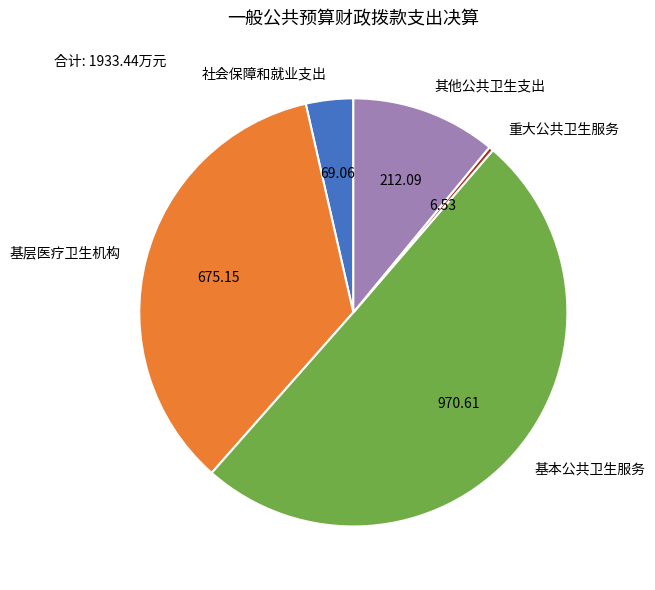

Which category has the smallest portion of the pie?

重大公共卫生服务